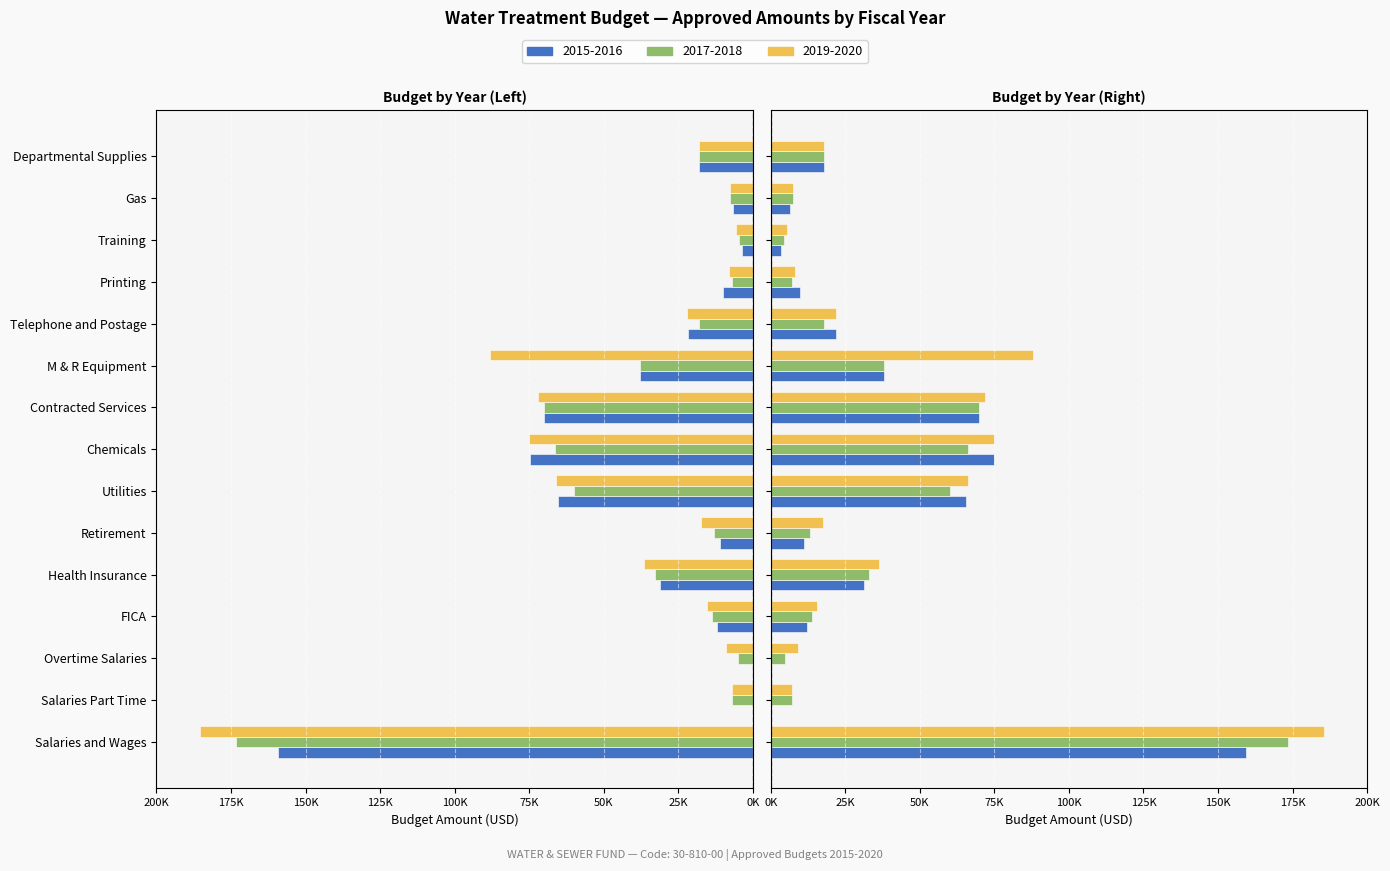

What position from the right is Utilities?

9